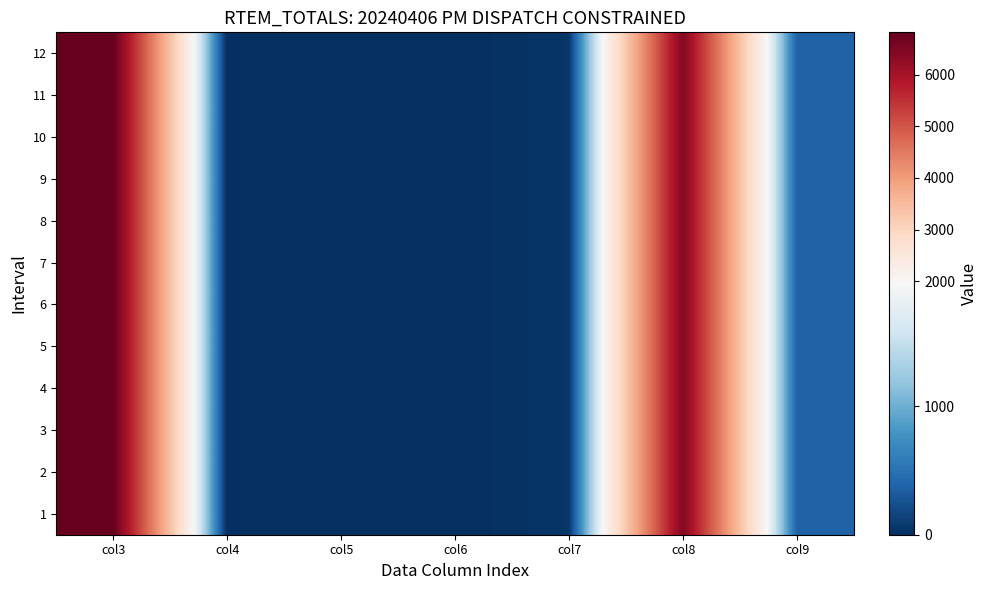

How many data points does each series have?

7